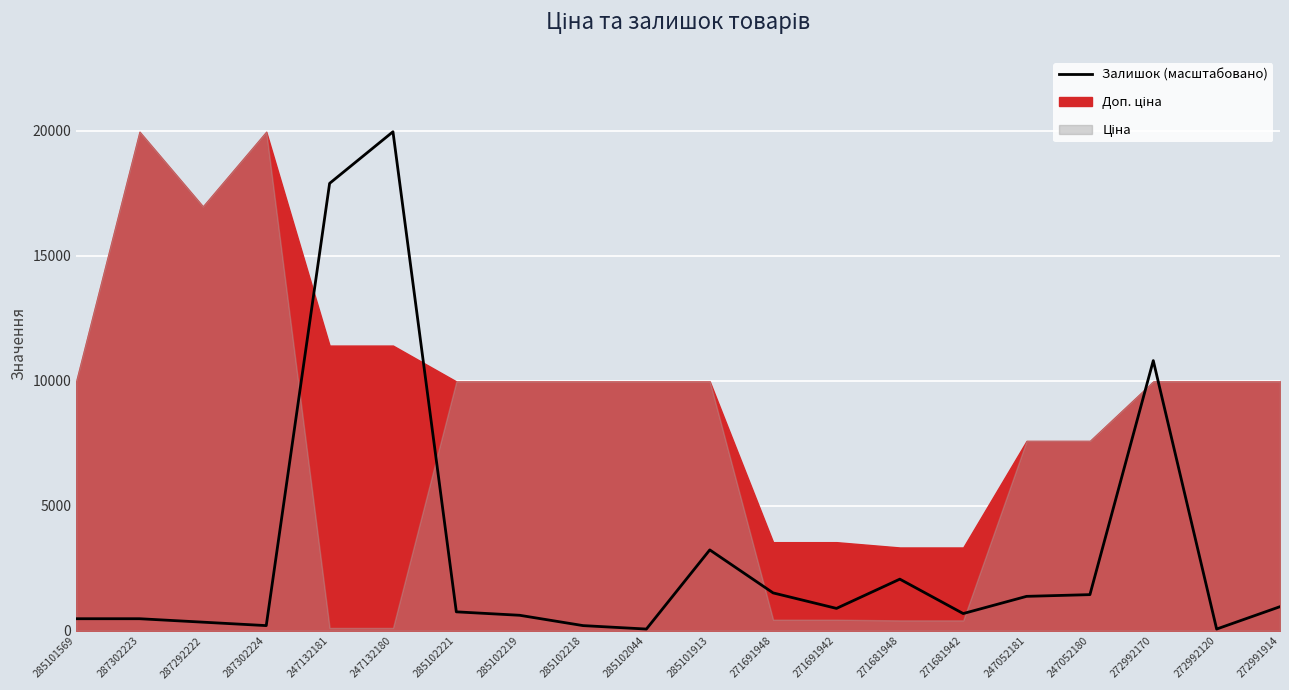

Which has a higher value, 285102221 or 287302223?

285102221